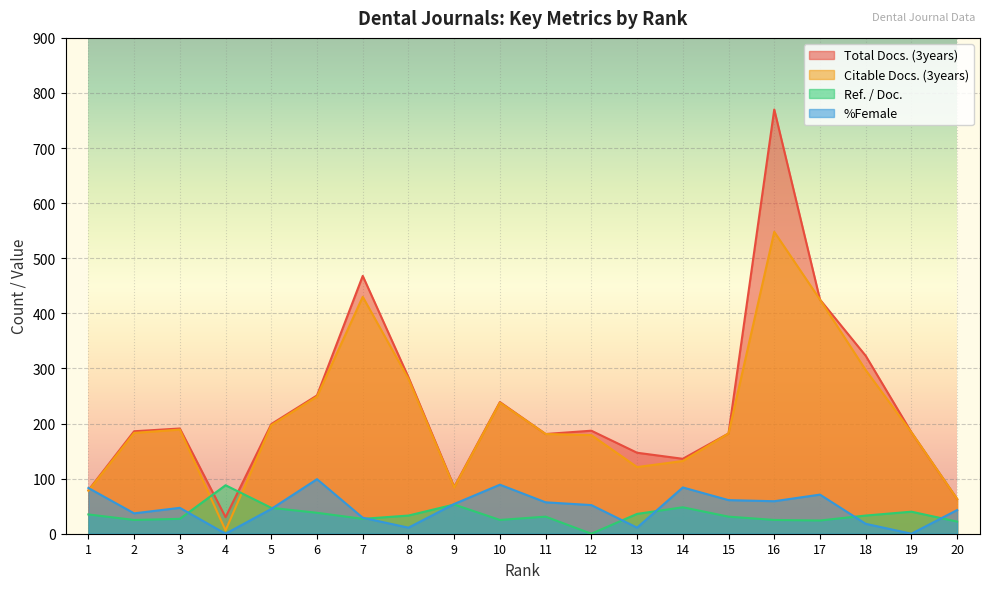

What is the total value across all series at 1?

275